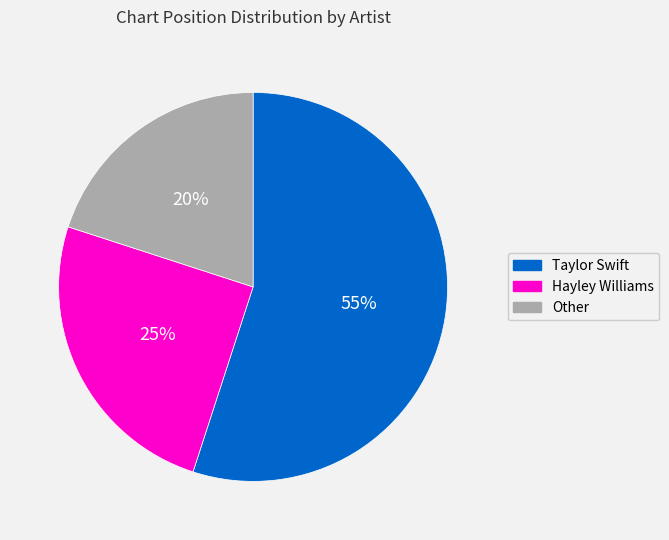

Is there any slice that represents more than half of the pie?

Yes